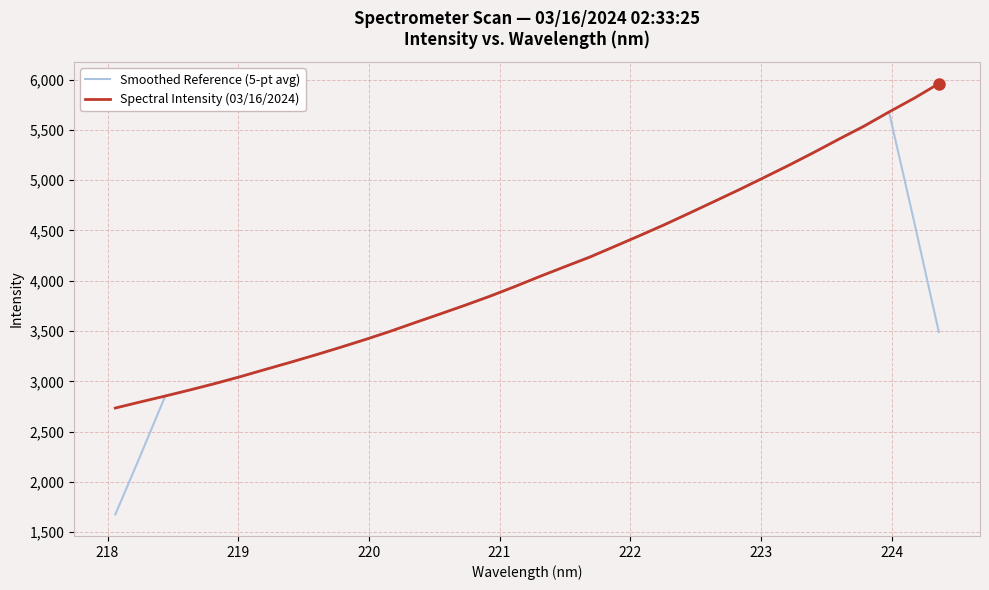

Which series has the widest spread of values?

Smoothed Reference (5-pt avg)